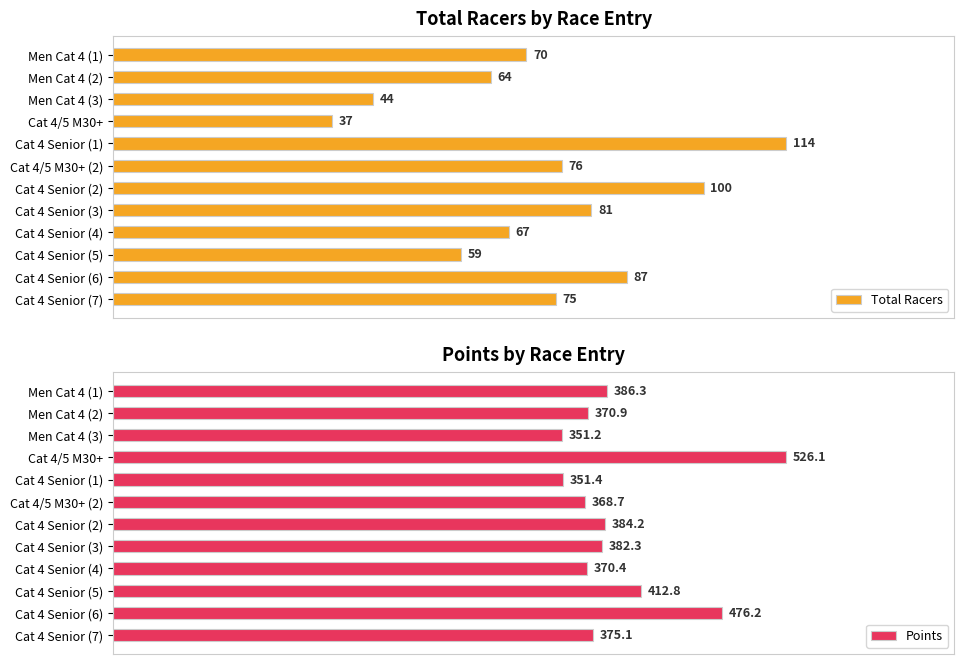

Rank the categories by Points value from lowest to highest.

Men Cat 4 (3), Cat 4 Senior (1), Cat 4/5 M30+ (2), Cat 4 Senior (4), Men Cat 4 (2), Cat 4 Senior (7), Cat 4 Senior (3), Cat 4 Senior (2), Men Cat 4 (1), Cat 4 Senior (5), Cat 4 Senior (6), Cat 4/5 M30+